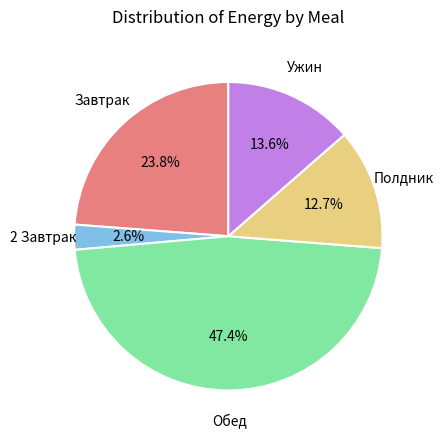

Is Полдник the majority of the pie?

No